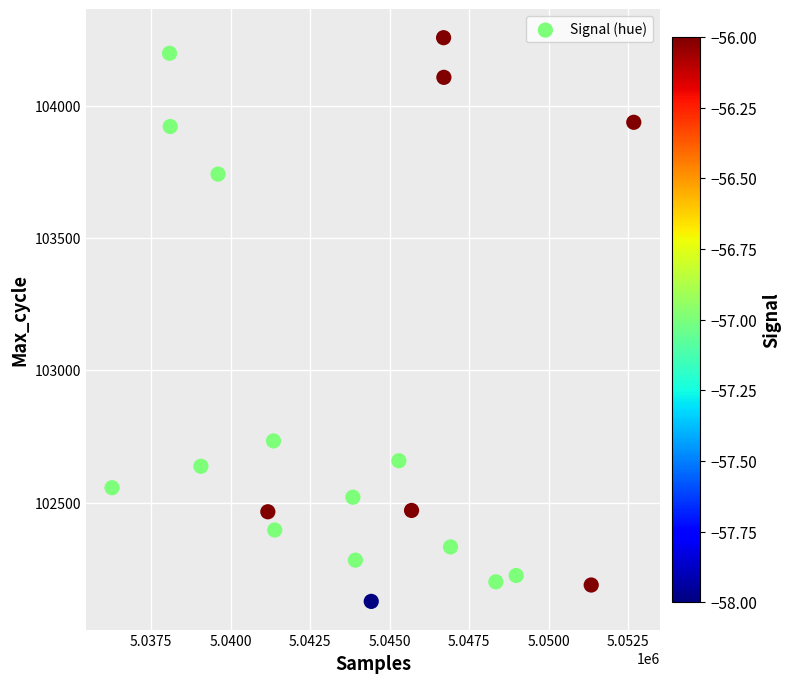

What Y value in the scatter plot is closest to 103192?

102733